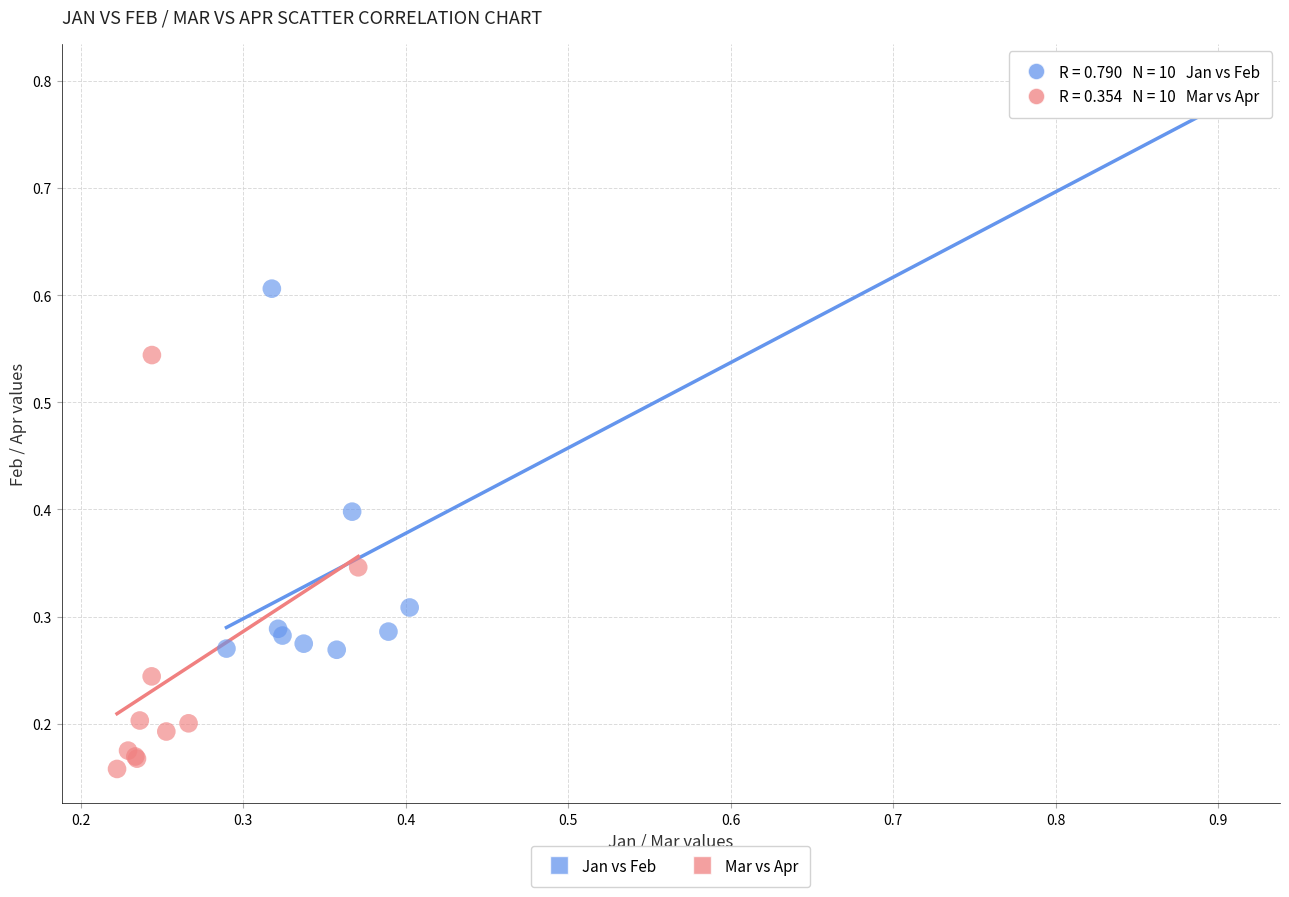

Which series reaches the maximum Y coordinate?

Jan vs Feb